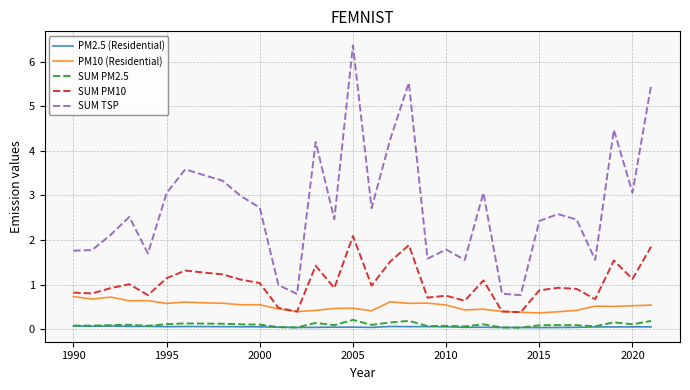

Which series has the widest spread of values?

SUM TSP